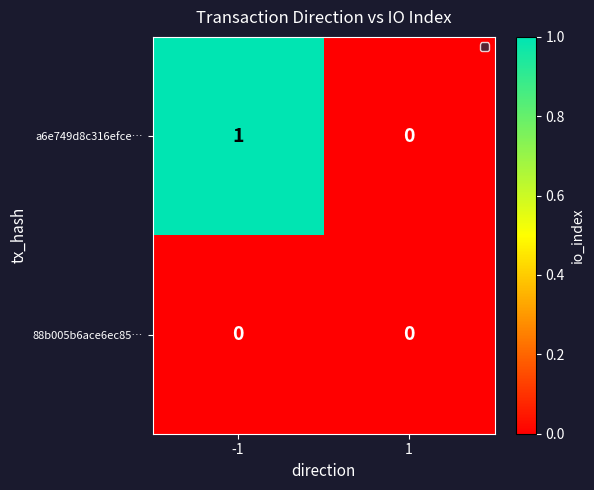

List the series in order of their overall mean, highest first.

a6e749d8c316efce…, 88b005b6ace6ec85…